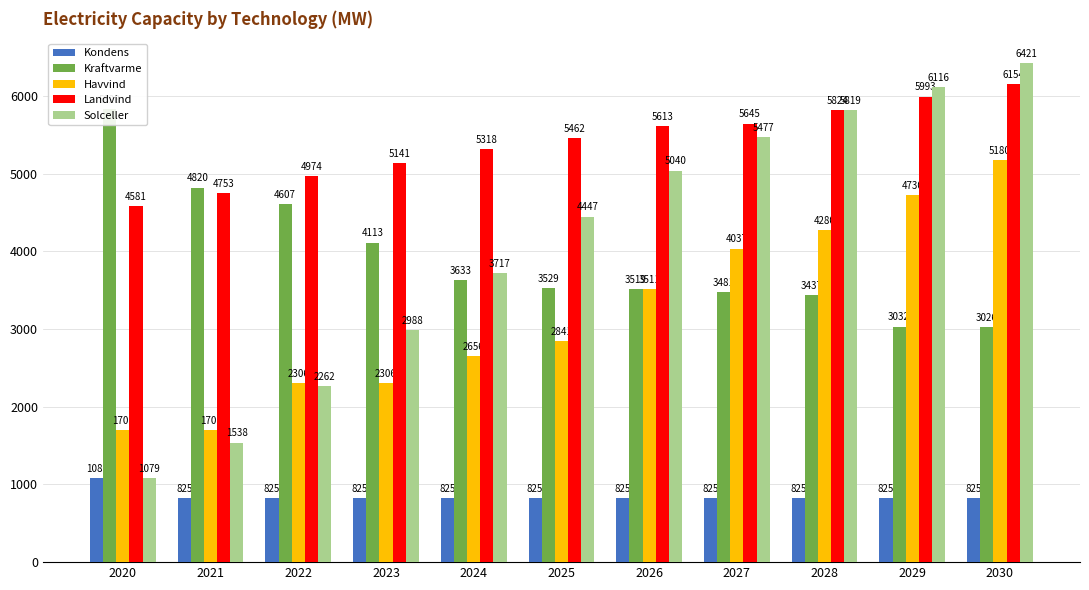

Between 2024 and 2029, which series saw the biggest shift?

Solceller